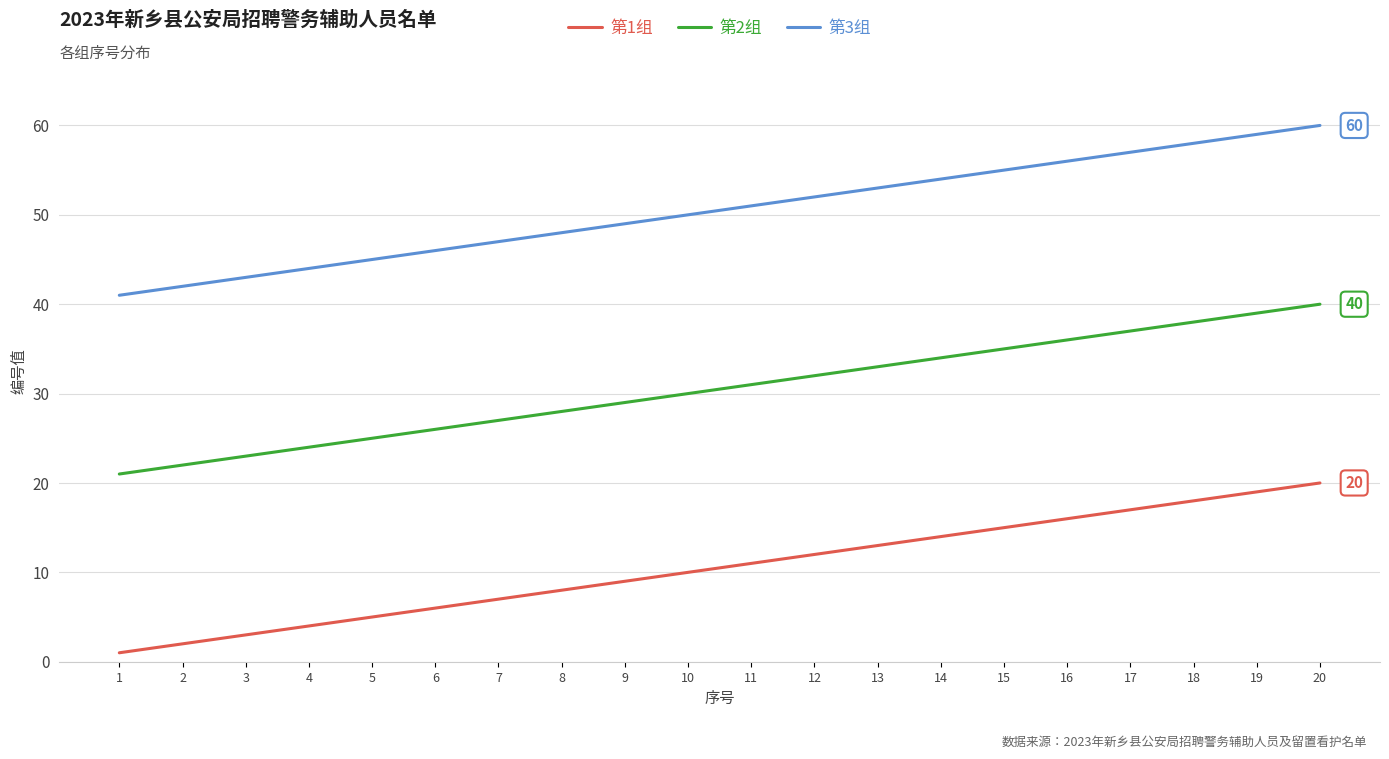

Reading right to left, list all the values displayed in this chart.

第1组: 20=20	19=19	18=18	17=17	16=16	15=15	14=14	13=13	12=12	11=11	10=10	9=9	8=8	7=7	6=6	5=5	4=4	3=3	2=2	1=1
第2组: 20=40	19=39	18=38	17=37	16=36	15=35	14=34	13=33	12=32	11=31	10=30	9=29	8=28	7=27	6=26	5=25	4=24	3=23	2=22	1=21
第3组: 20=60	19=59	18=58	17=57	16=56	15=55	14=54	13=53	12=52	11=51	10=50	9=49	8=48	7=47	6=46	5=45	4=44	3=43	2=42	1=41